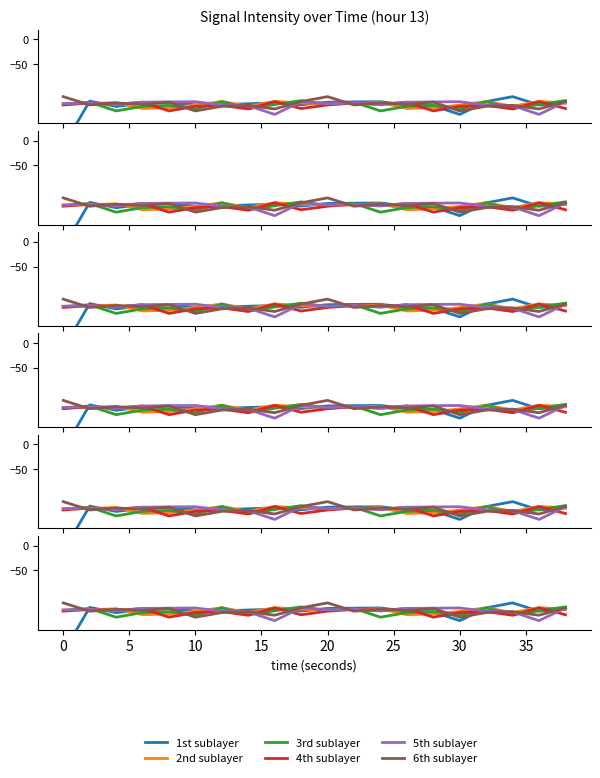

The 6th sublayer series shows -64.1 at 0. True or false?

False